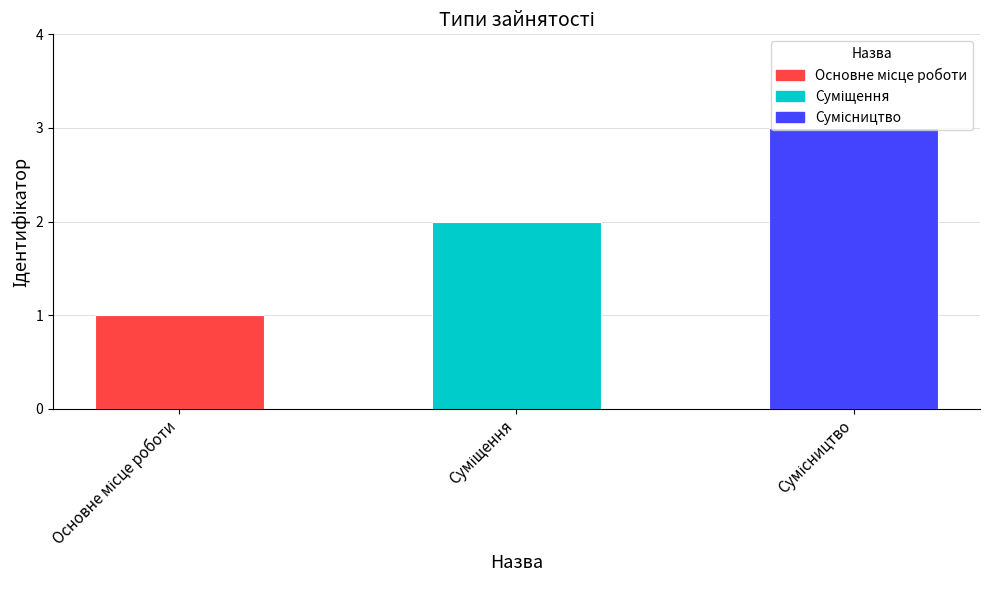

Reading left to right, extract all data points from this chart.

1	2	3